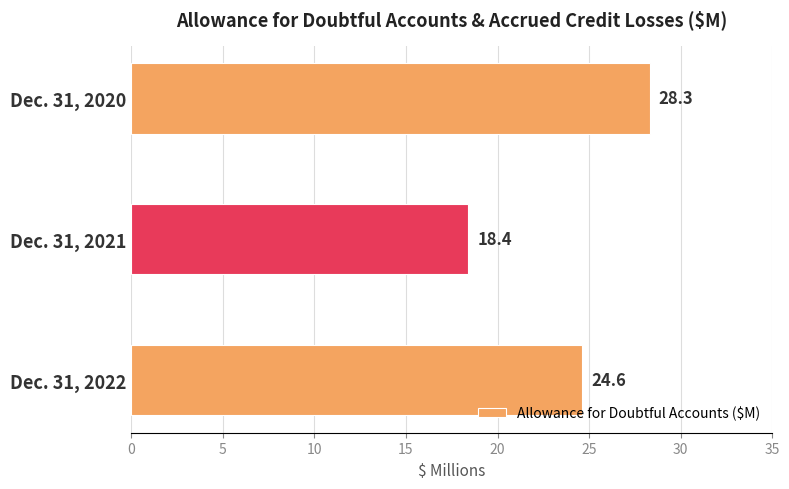

Rank the categories by value from lowest to highest.

Dec. 31, 2021, Dec. 31, 2022, Dec. 31, 2020